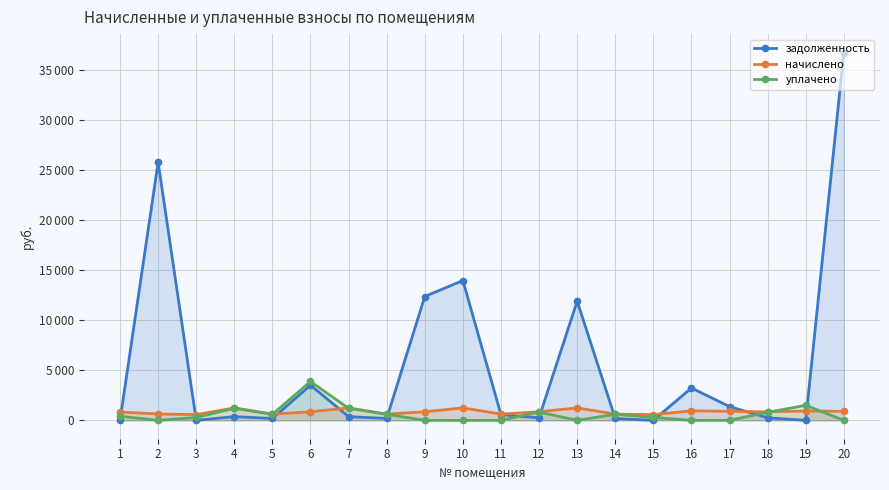

At which category does the chart reach its peak across all series?

20